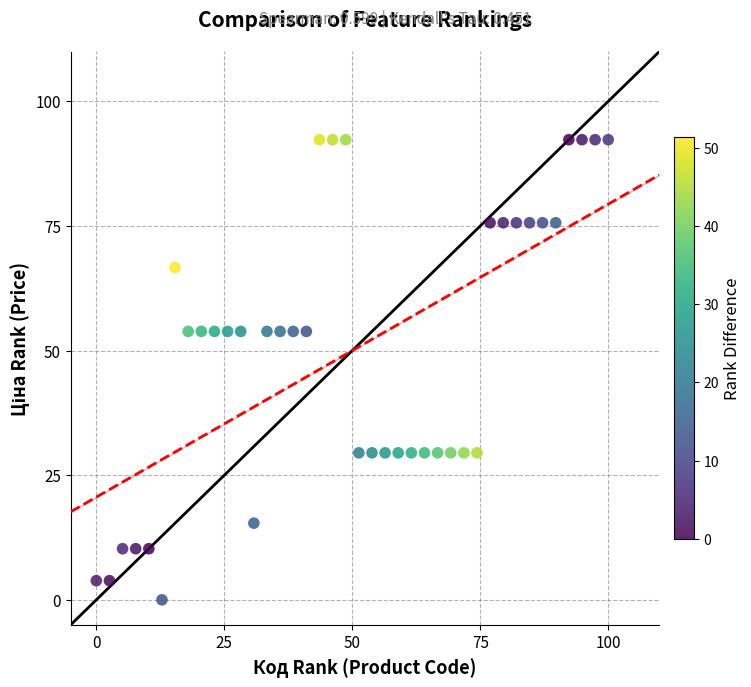

What is the range of X values (max minus min)?

100.0